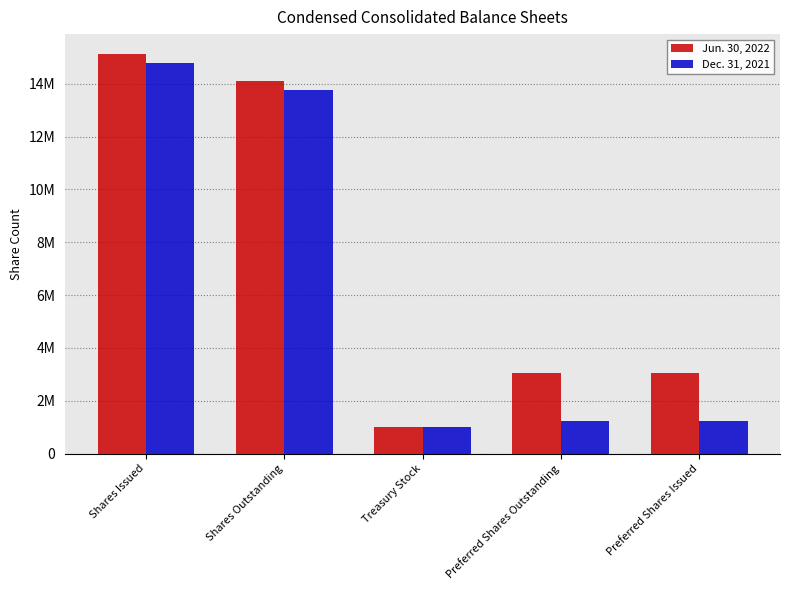

Which category has the highest value in the Dec. 31, 2021 series?

Shares Issued